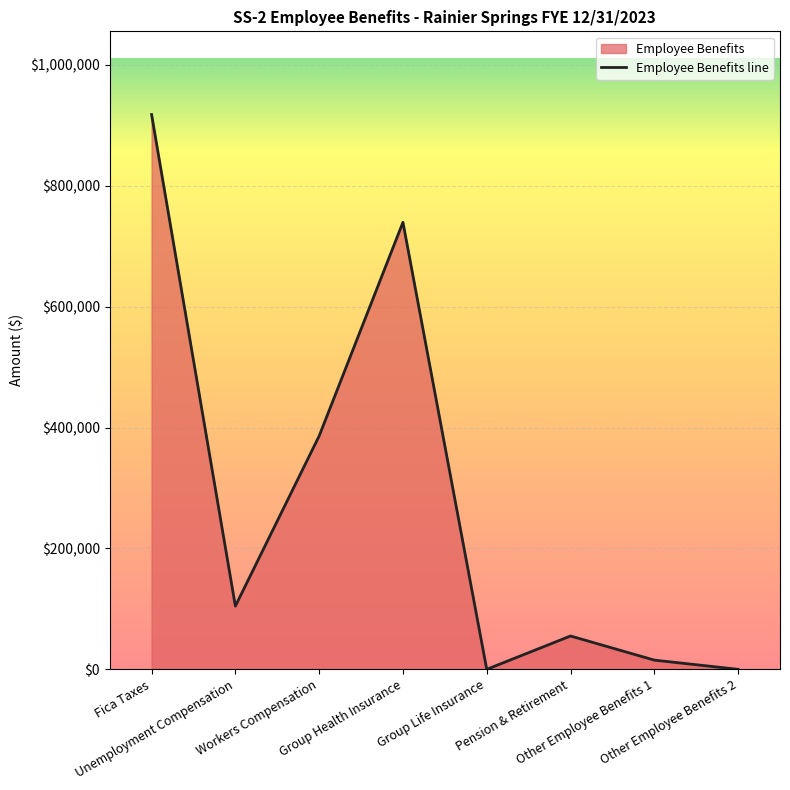

What is the value of the 3rd point from the left?

386158.5